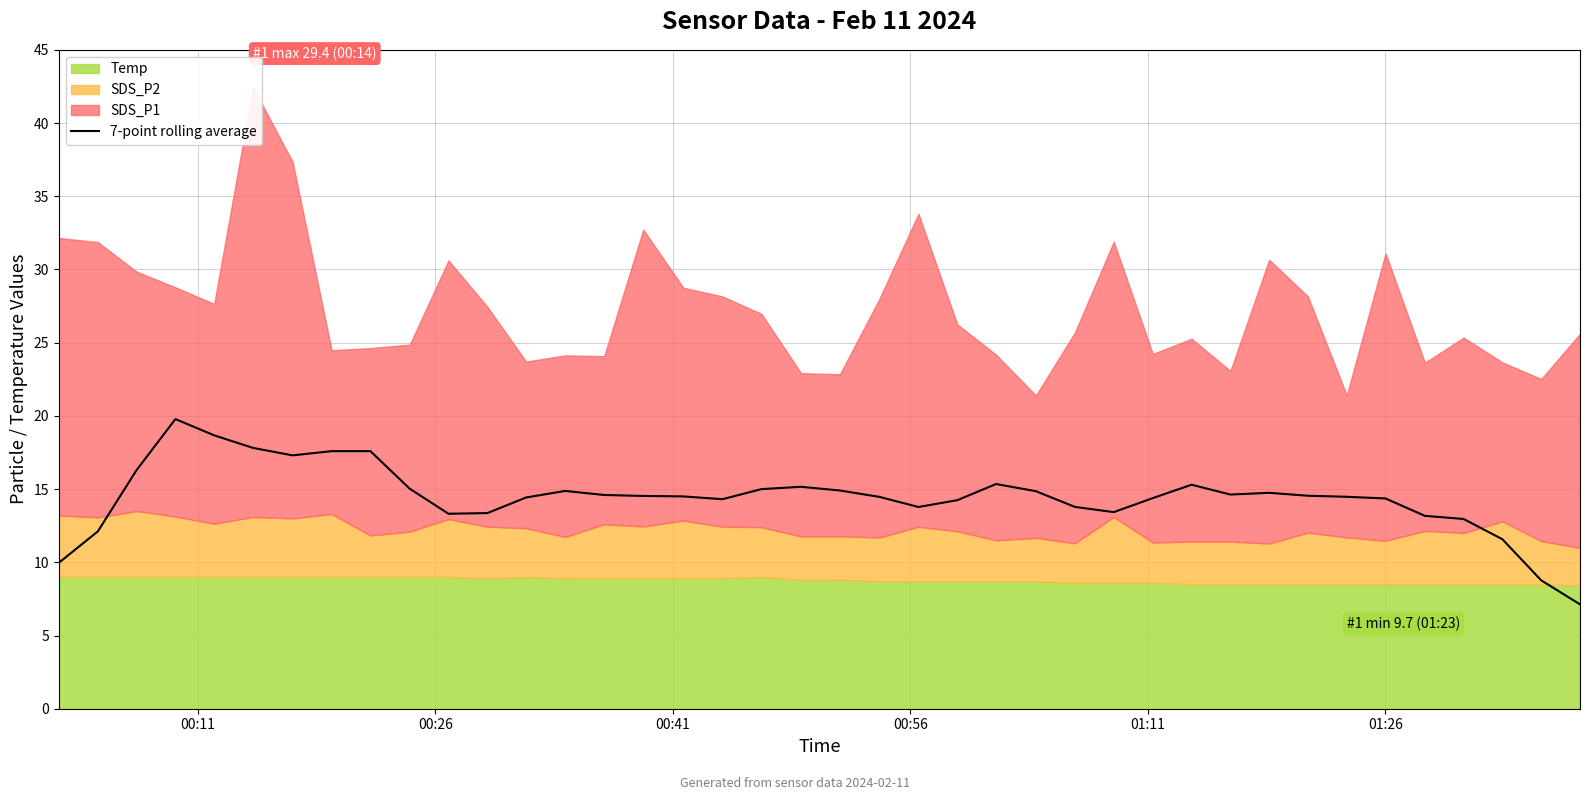

What position from the left is 00:41?

3